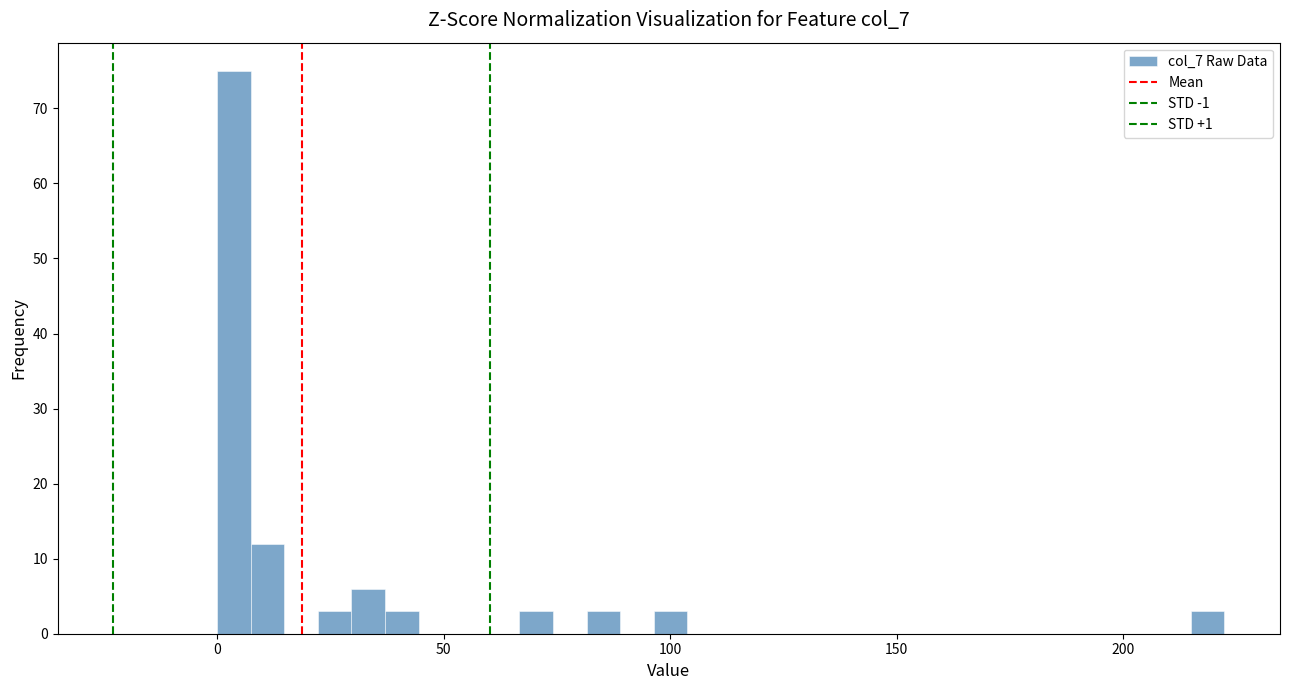

Around what value on the x-axis is the tallest bar? Give the approximate position of its centre, as read against the axis.

5